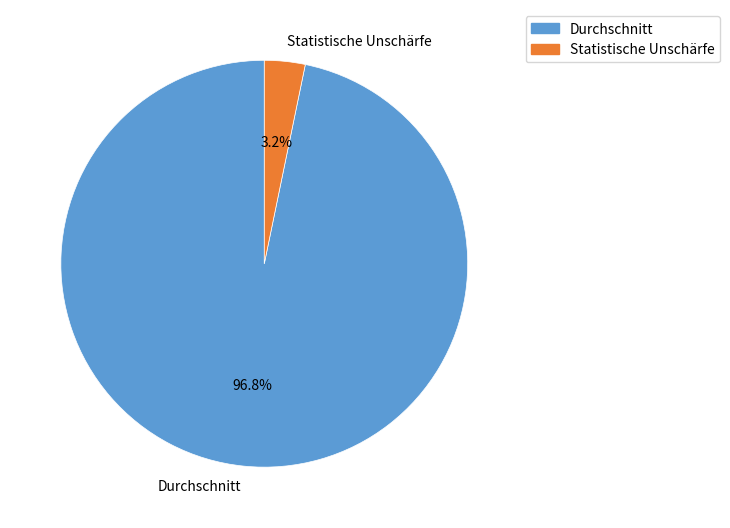

Which category has the smallest portion of the pie?

Statistische Unschärfe